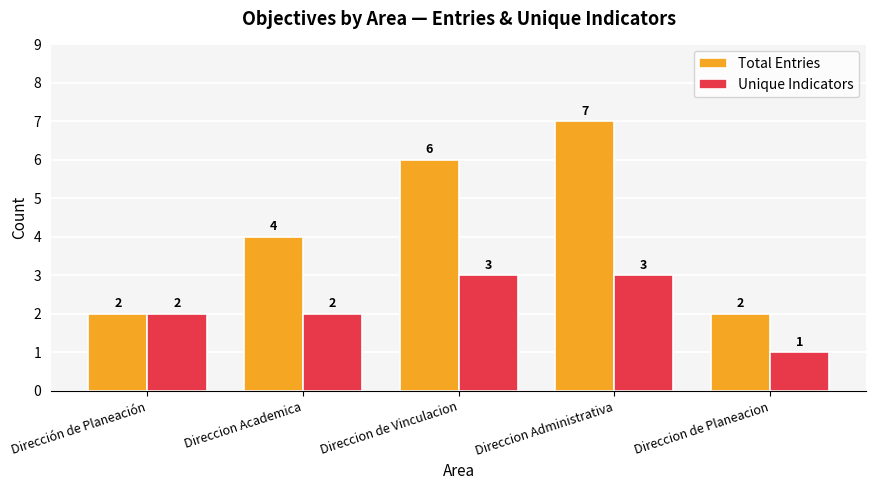

Reading right to left, list all the values displayed in this chart.

Total Entries: Direccion de Planeacion=2	Direccion Administrativa=7	Direccion de Vinculacion=6	Direccion Academica=4	Dirección de Planeación=2
Unique Indicators: Direccion de Planeacion=1	Direccion Administrativa=3	Direccion de Vinculacion=3	Direccion Academica=2	Dirección de Planeación=2